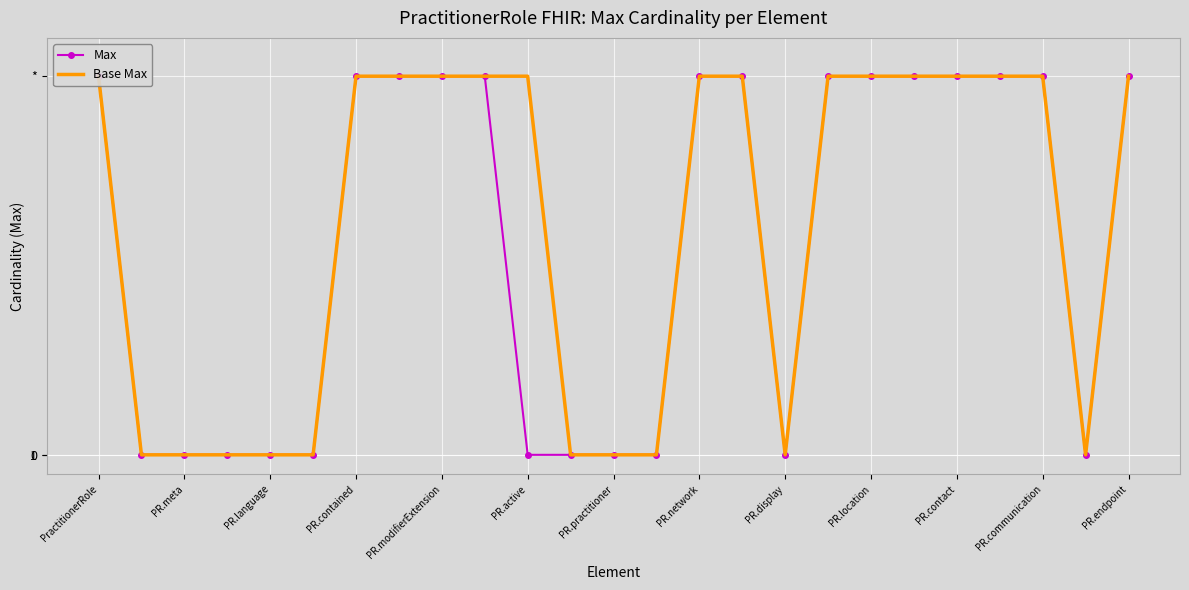

What are all the series names shown in the legend?

Max, Base Max